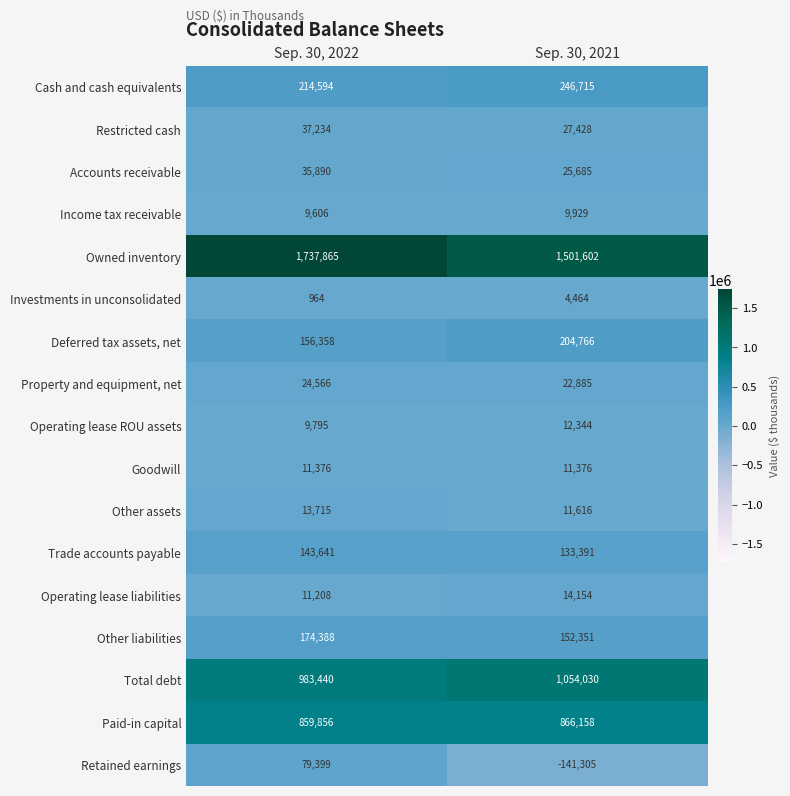

What is the average value of the Investments in unconsolidated series?

2714